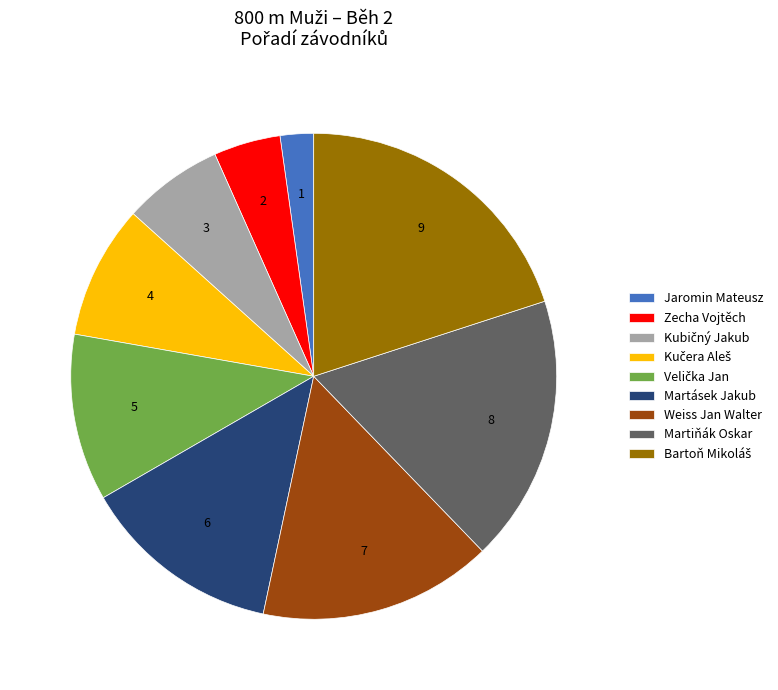

How many segments does this pie chart have?

9